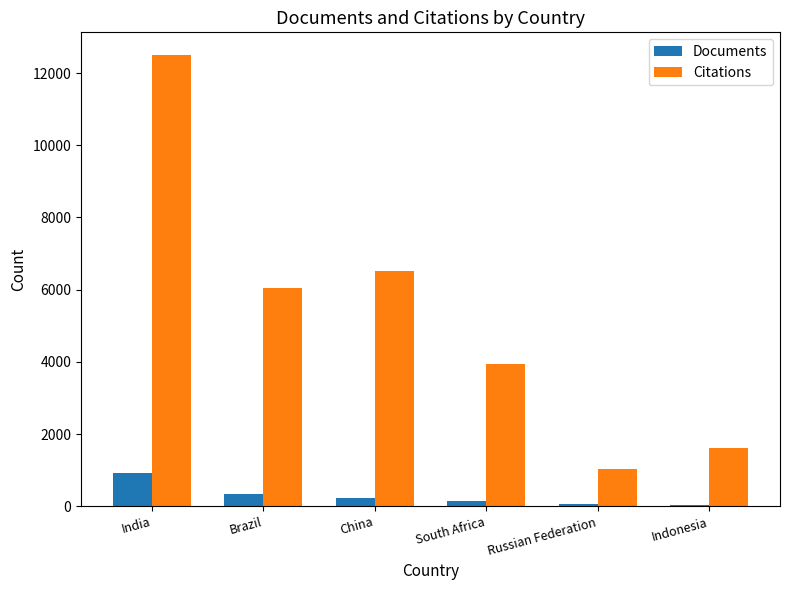

What is the greatest value displayed?

12504